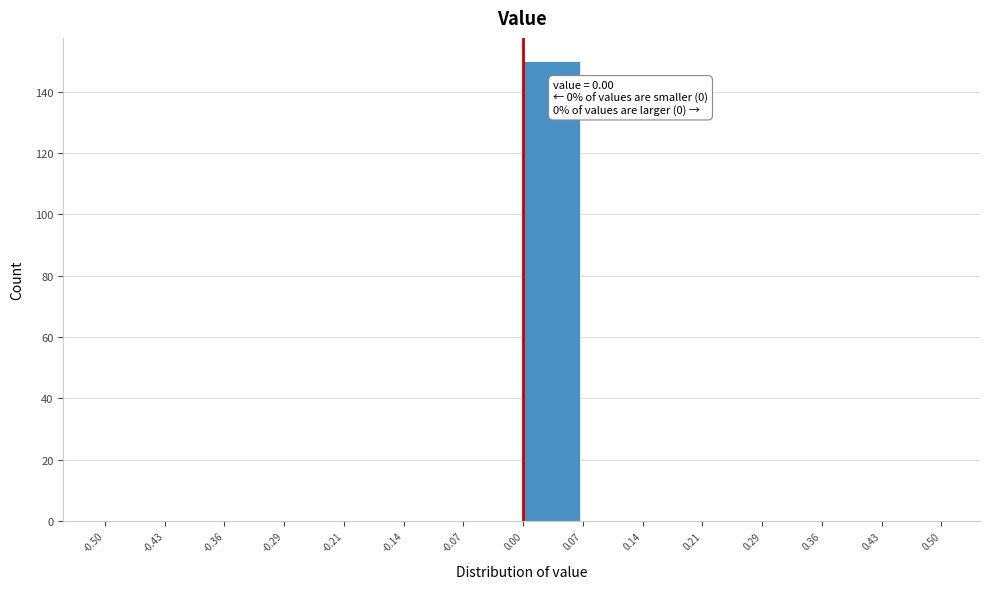

Over which range of the x-axis is the bar tallest?

0.00 to 0.07